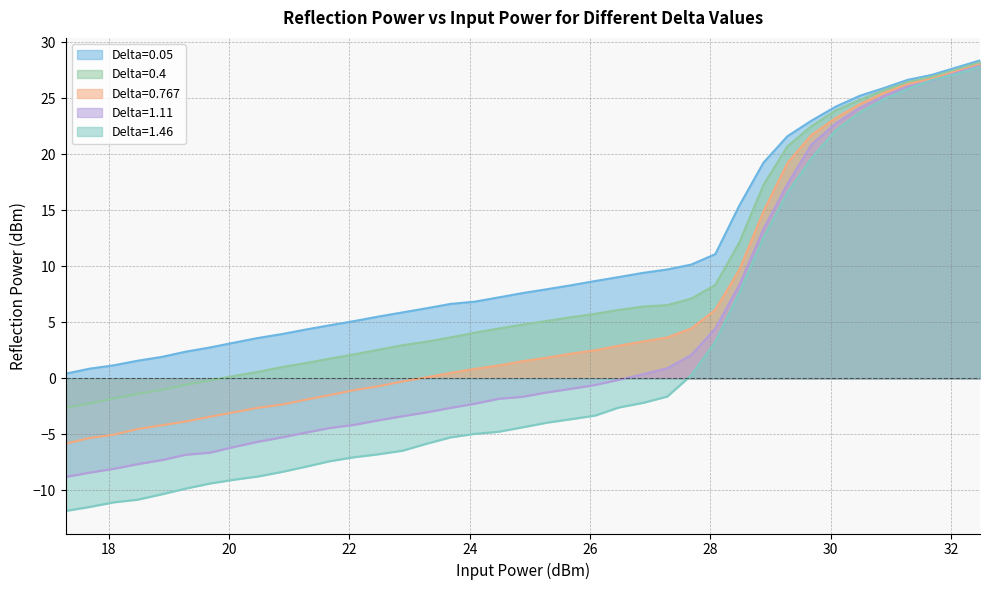

What is the sum of all Delta=0.05 values?

421.1